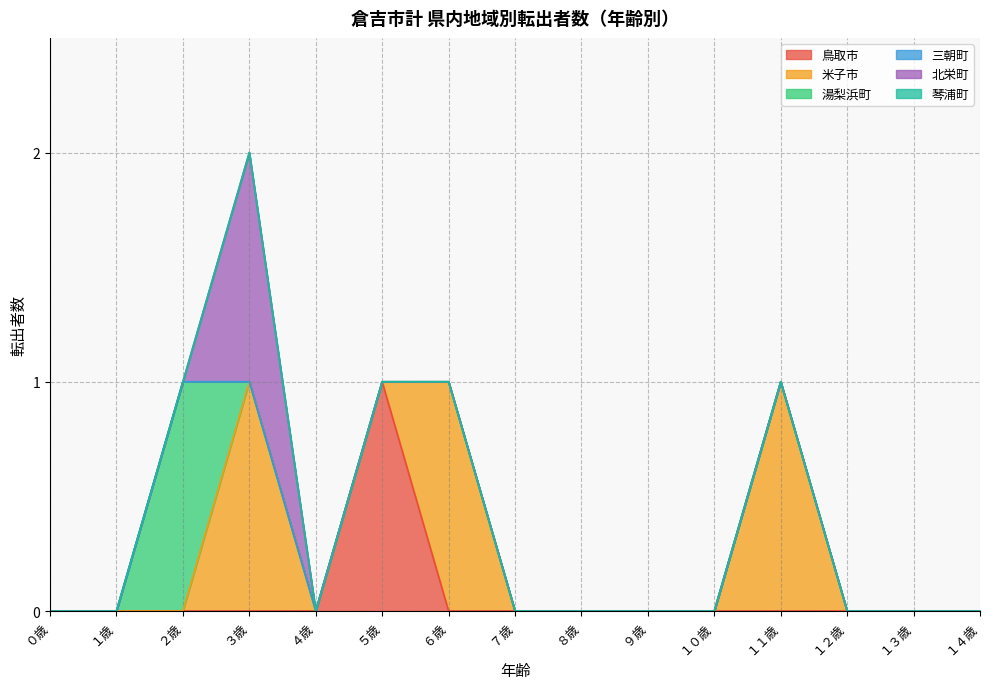

Reading left to right, what are all the values shown in this chart?

鳥取市: 0	0	0	0	0	1	0	0	0	0	0	0	0	0	0
米子市: 0	0	0	1	0	0	1	0	0	0	0	1	0	0	0
湯梨浜町: 0	0	1	0	0	0	0	0	0	0	0	0	0	0	0
三朝町: 0	0	0	0	0	0	0	0	0	0	0	0	0	0	0
北栄町: 0	0	0	1	0	0	0	0	0	0	0	0	0	0	0
琴浦町: 0	0	0	0	0	0	0	0	0	0	0	0	0	0	0